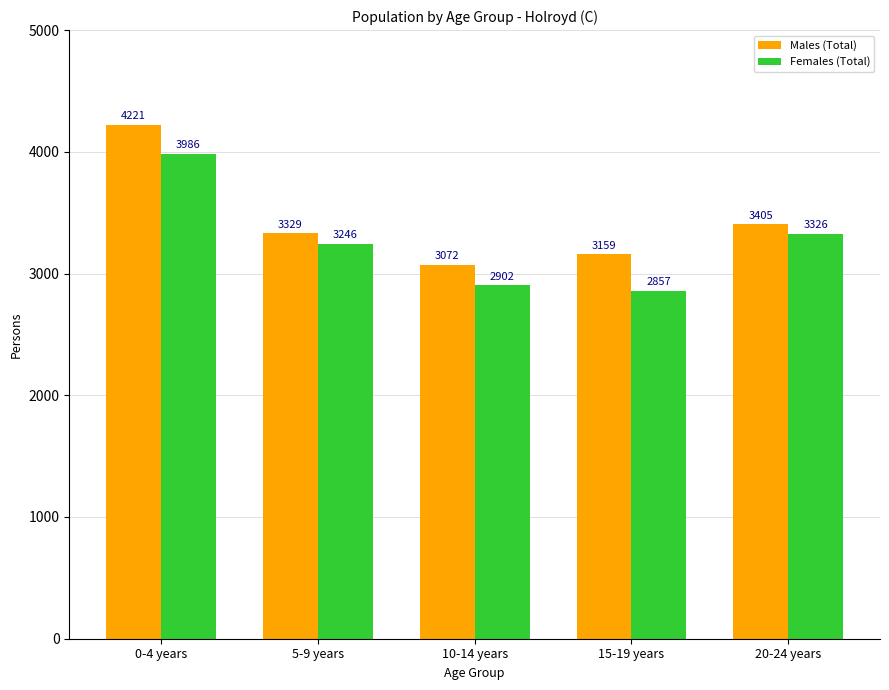

How many values in the Males (Total) series are below 3329?

2